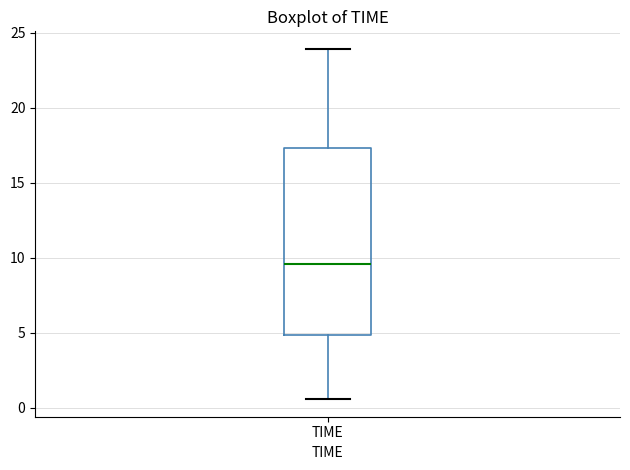

Transcribe this box plot: give where the median line is, the range the box spans, and where the two whiskers end, as read against the y-axis. The values are not printed on the chart, so give them approximately, as read against the axis.

median 9.5, box 5.0 to 17.5, whiskers 0.5 to 24.0